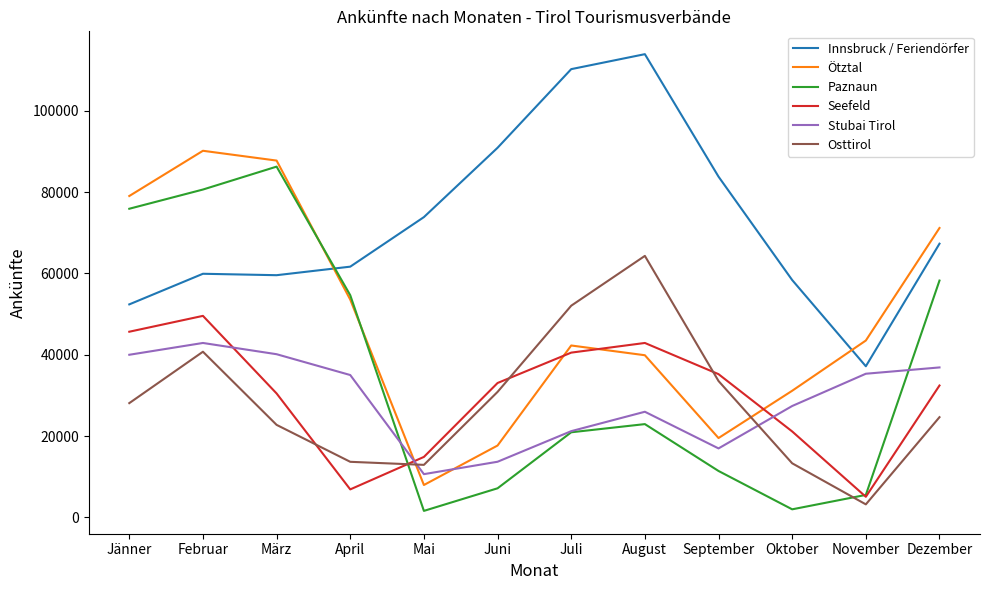

What is the sum of the Stubai Tirol values at Oktober and Juli?

48587